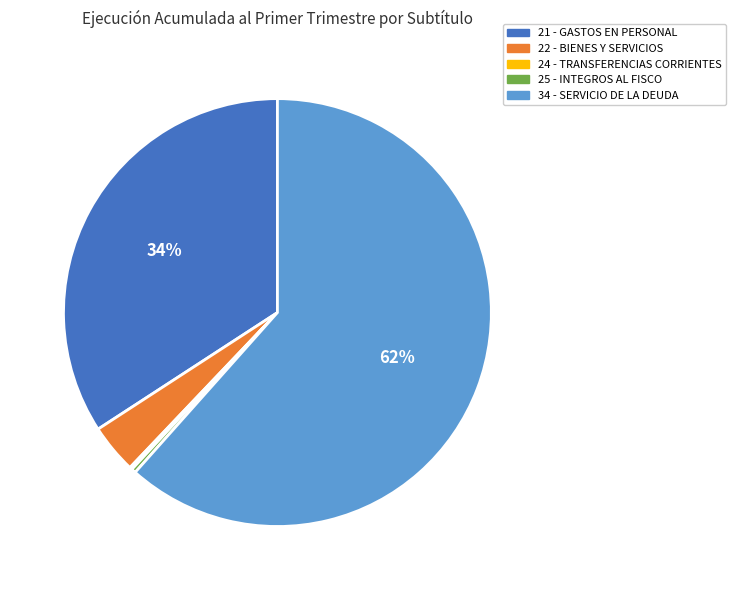

Is it true that 34 - SERVICIO DE LA DEUDA is 51% of the pie?

False